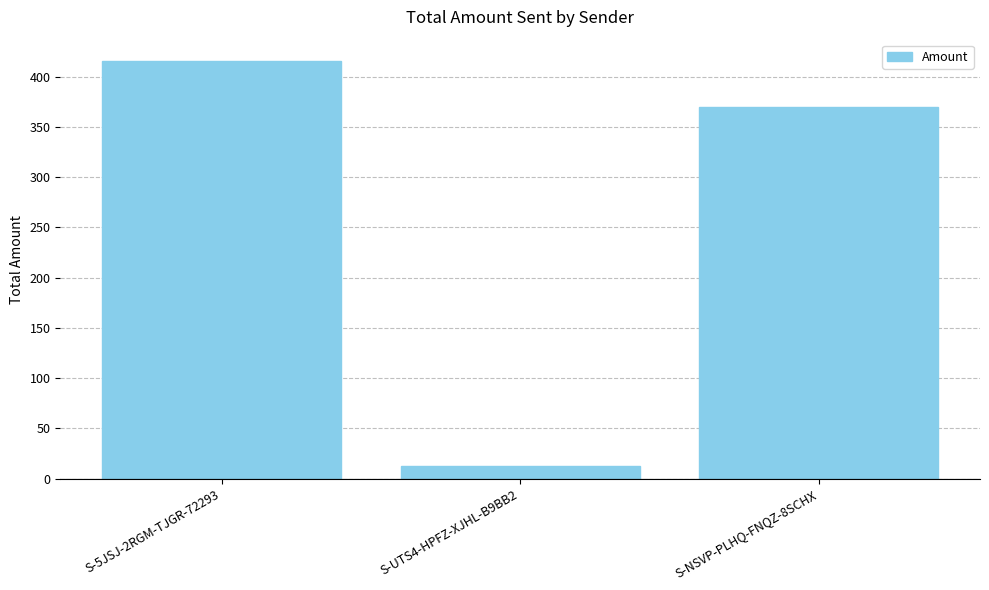

What is the smallest value displayed?

12.9